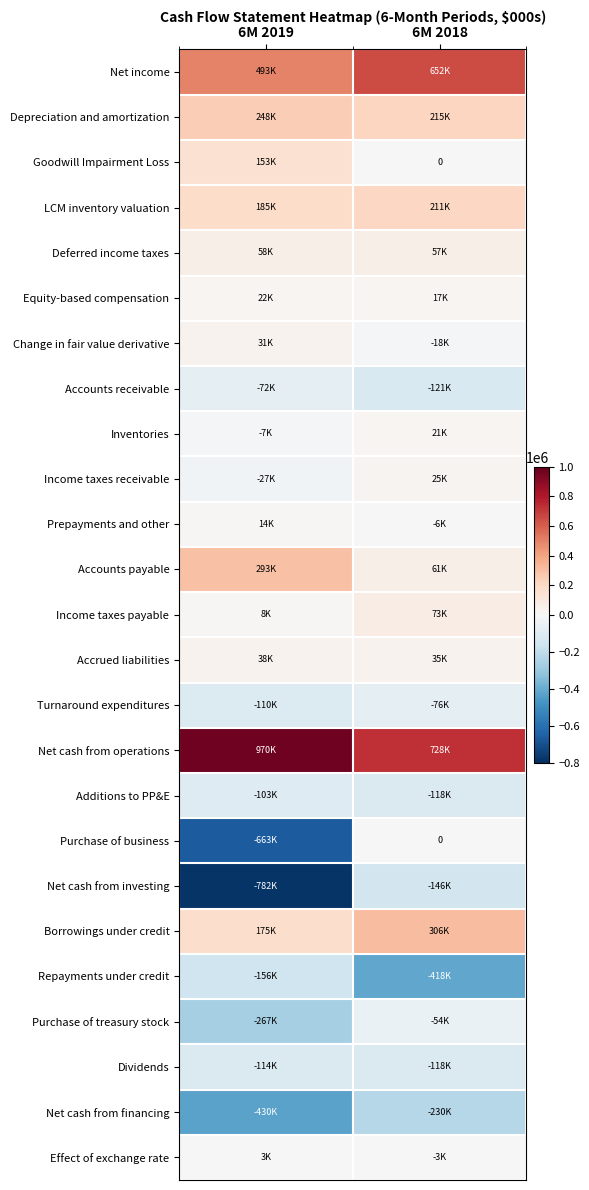

True or false: LCM inventory valuation has a value of 246678 at 6M 2019.

False